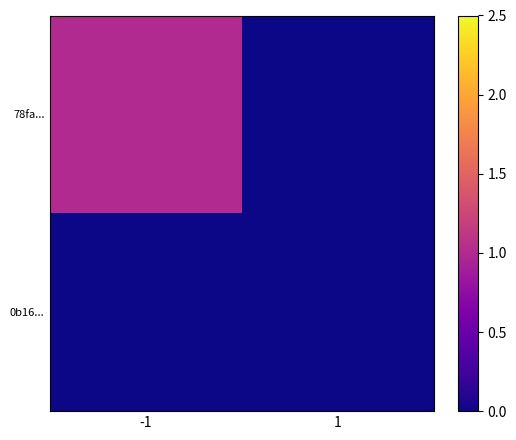

Which series has the largest total across all categories?

78fa...